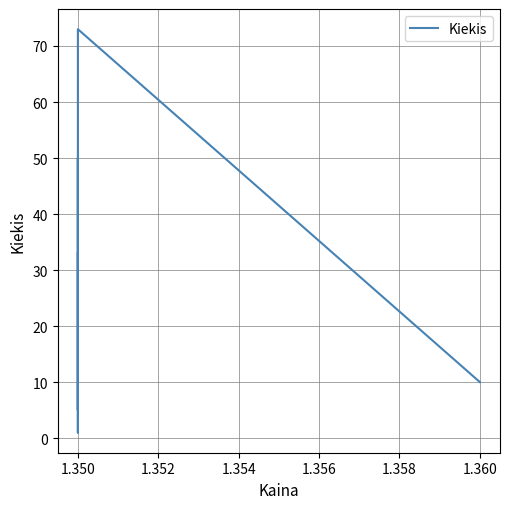

How many data points does each series have?

9